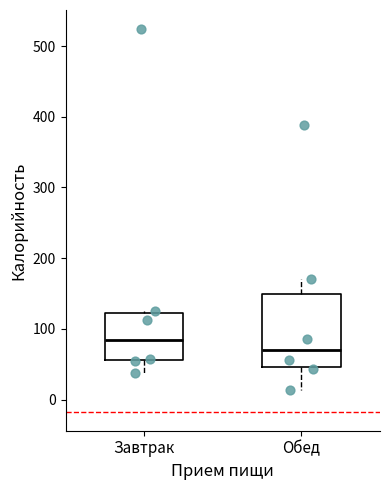

Reading left to right, transcribe this box plot: for each box, give where its median line is, the range the box spans, and where its two whiskers end, as read against the y-axis. The values are not printed on the chart, so give them approximately, as read against the axis.

Завтрак: median 80, box 60 to 120, whiskers 40 to 130
Обед: median 70, box 50 to 150, whiskers 10 to 170